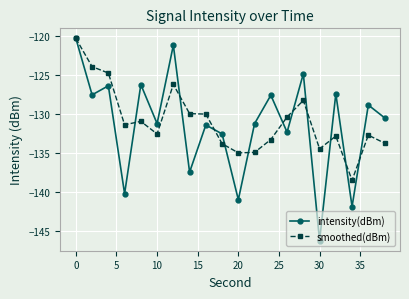

How many interior local peaks does the intensity(dBm) series have?

8